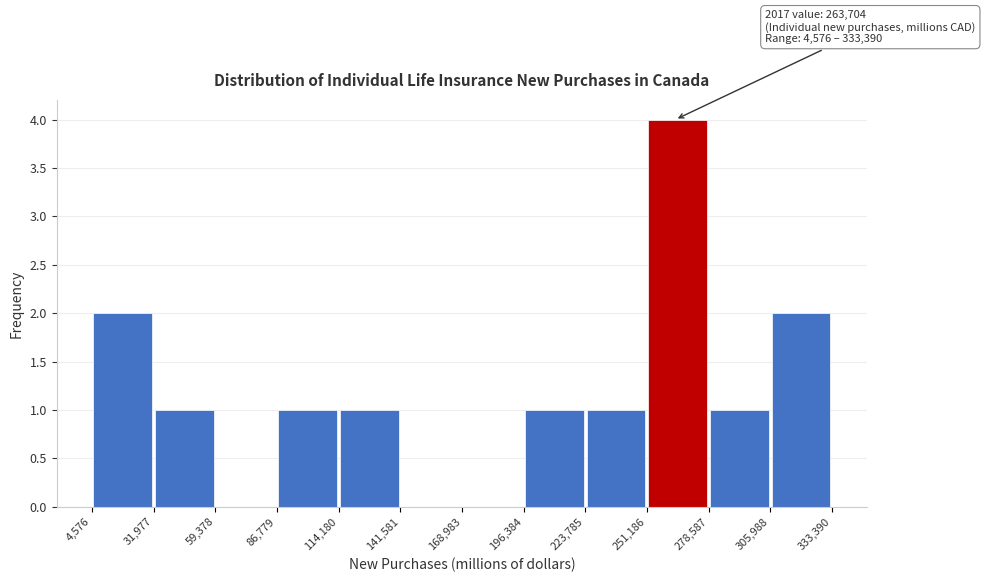

Which range on the x-axis has the tallest bar?

251,186 to 278,587